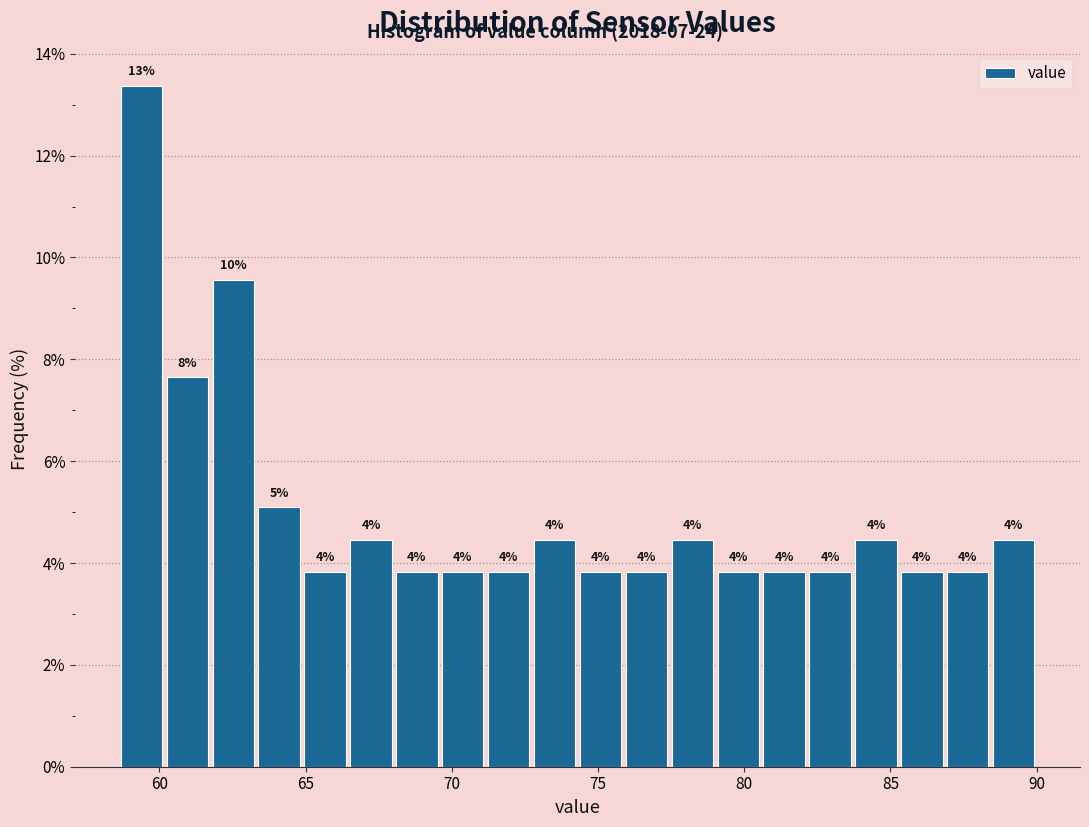

Around what value on the x-axis is the tallest bar? Give the approximate position of its centre, as read against the axis.

59.5